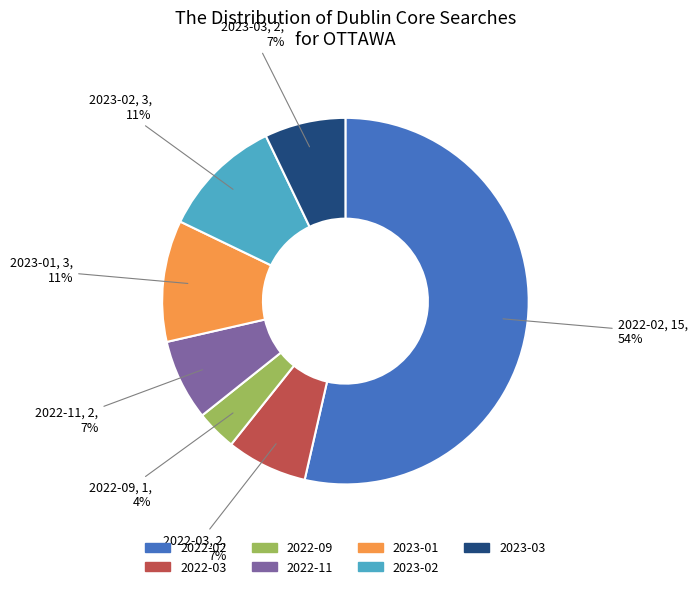

Does 2022-02 represent more than half of the total?

Yes